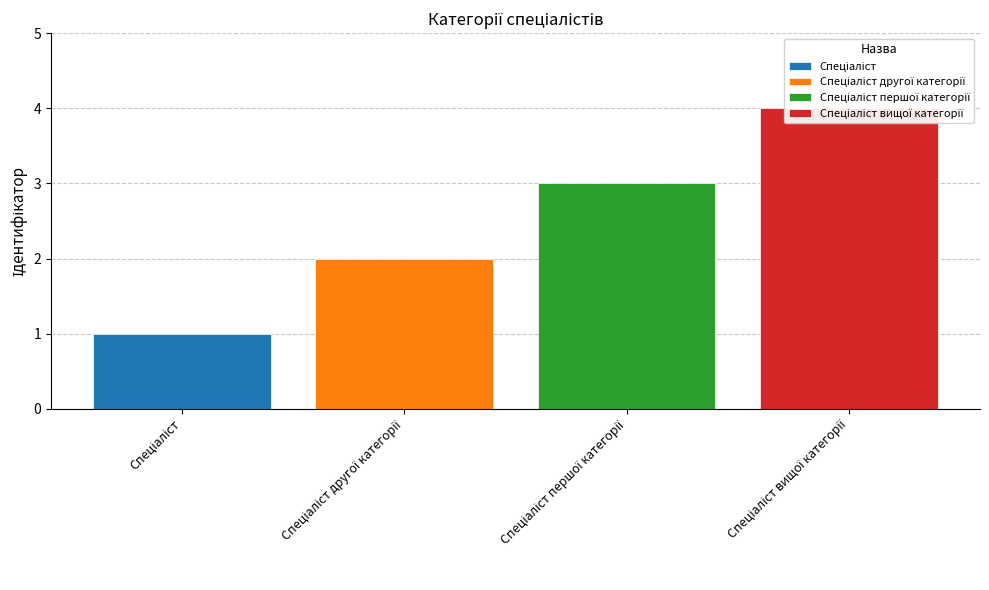

The value at Спеціаліст першої категорії is 3. True or false?

True